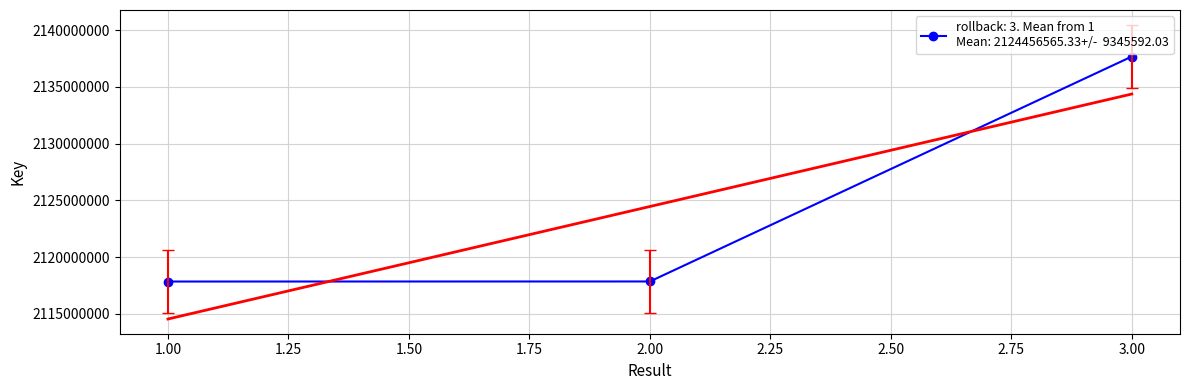

What is the change in value from 2 to 3?

+19822458.0